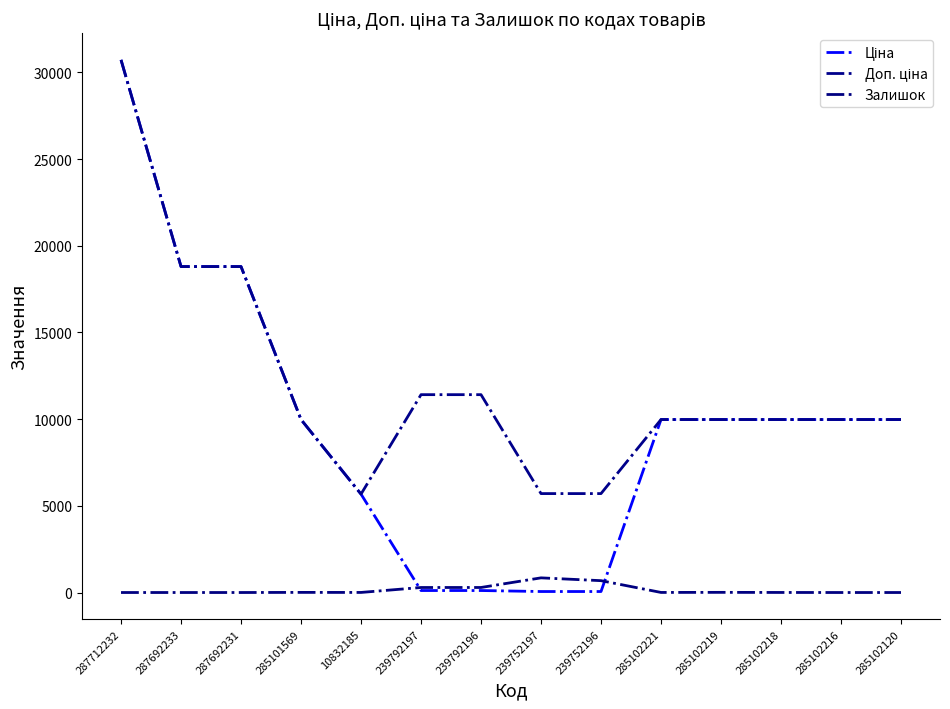

Where is the first local minimum for Доп. ціна?

10832185